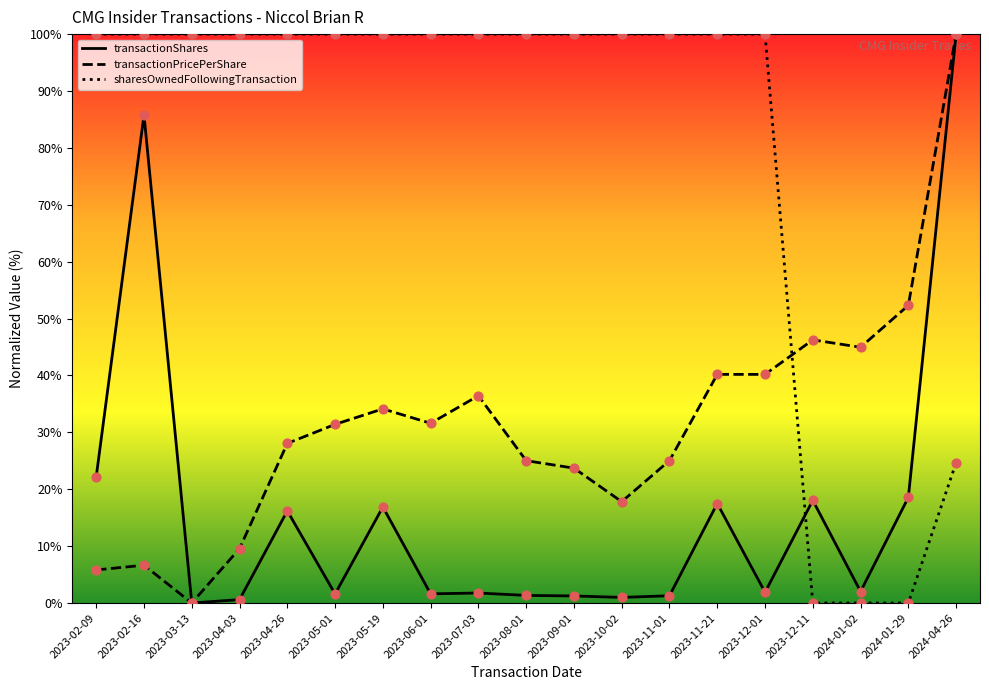

What is the total value across all series at 2023-09-01?

124.9